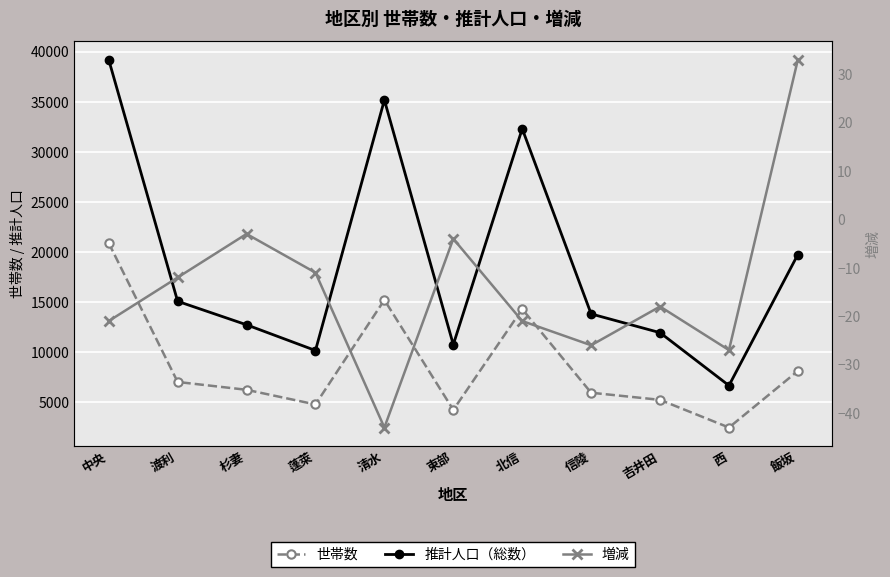

Reading left to right, transcribe all the data shown in this chart.

世帯数: 20894	7027	6244	4783	15212	4239	14300	5951	5241	2478	8126
推計人口（総数）: 39191	15077	12732	10166	35166	10752	32296	13817	11945	6668	19747
増減: -21	-12	-3	-11	-43	-4	-21	-26	-18	-27	33